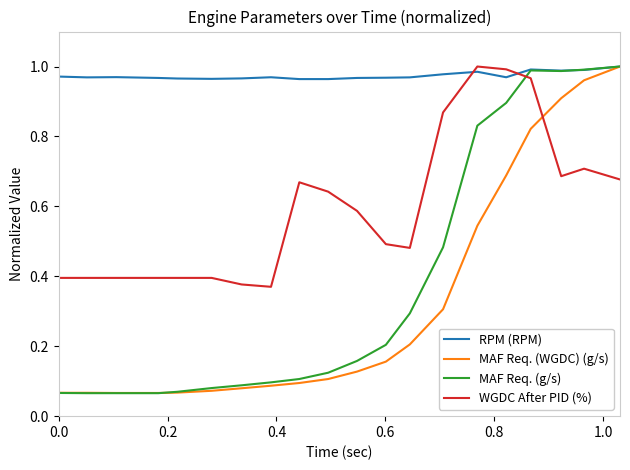

Which series has the largest total across all categories?

RPM (RPM)